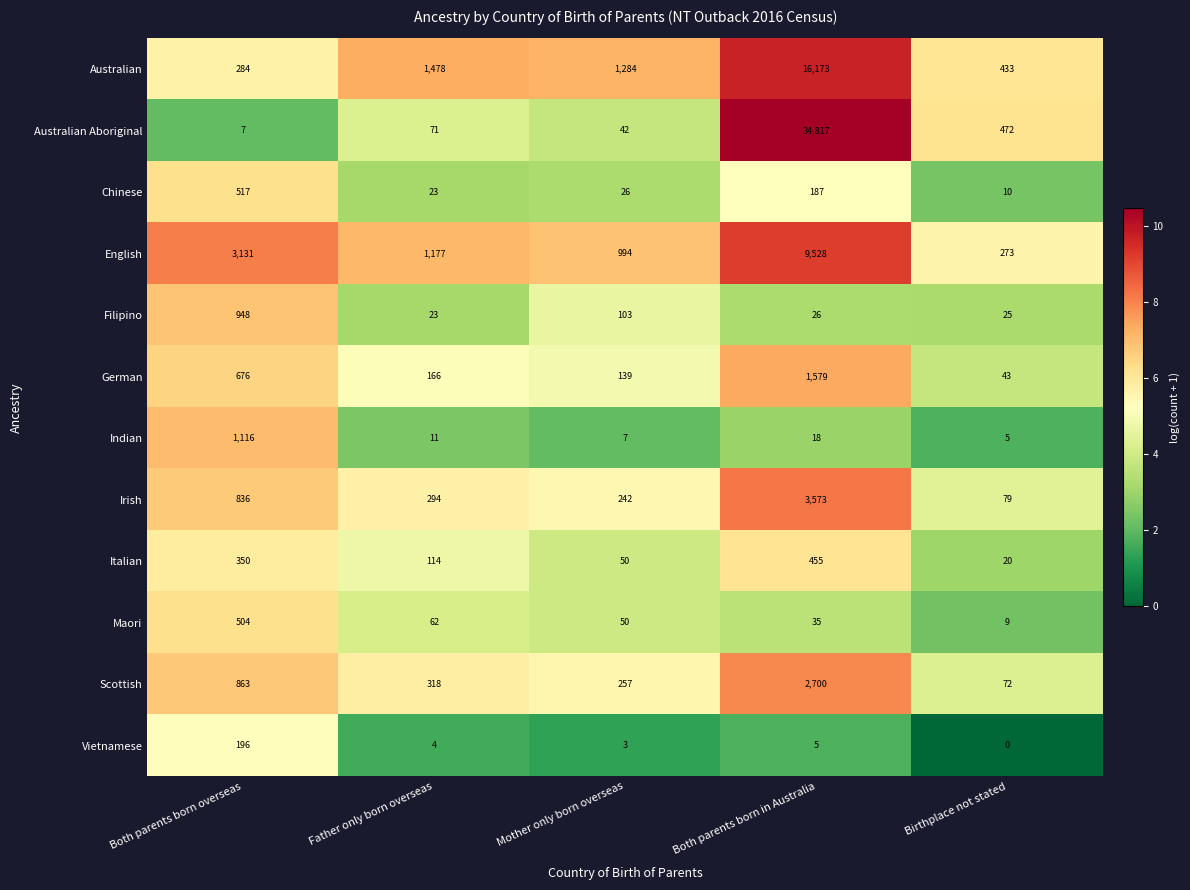

Count the number of categories in the chart.

5